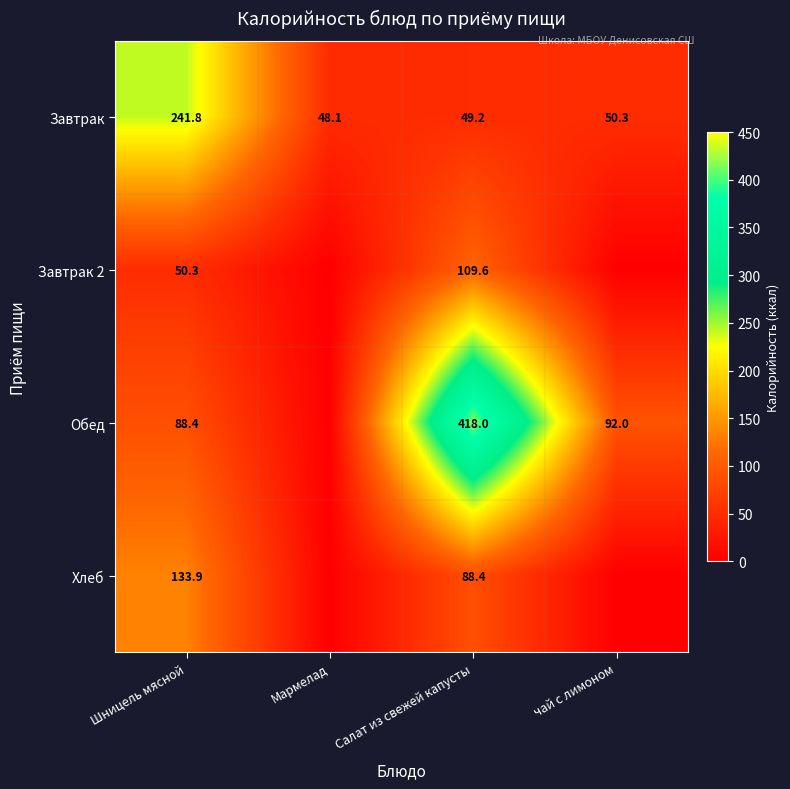

What is the spread (max minus min) of values at Салат из свежей капусты?

368.8